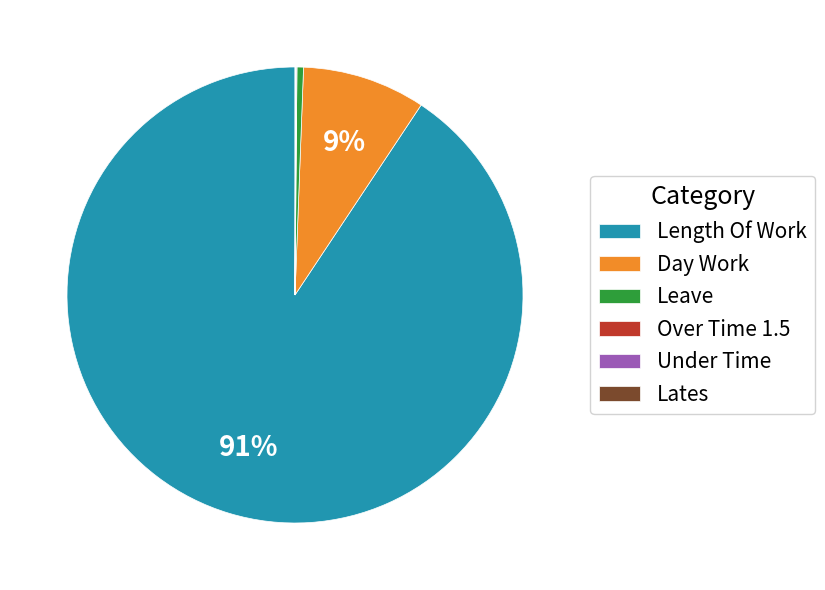

Is it true that Length Of Work is 91% of the pie?

True